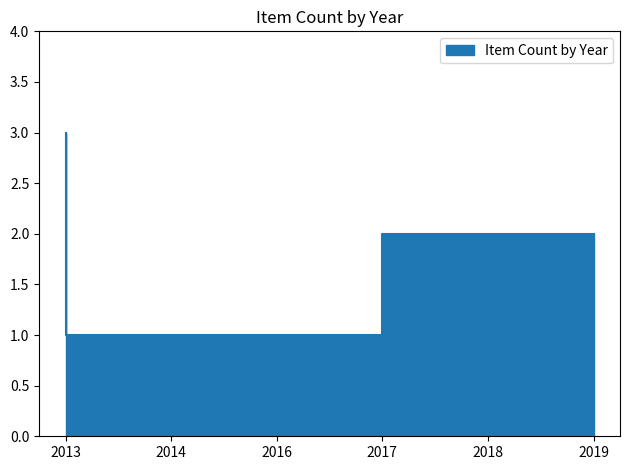

What is the difference between the second highest and second lowest values?

1